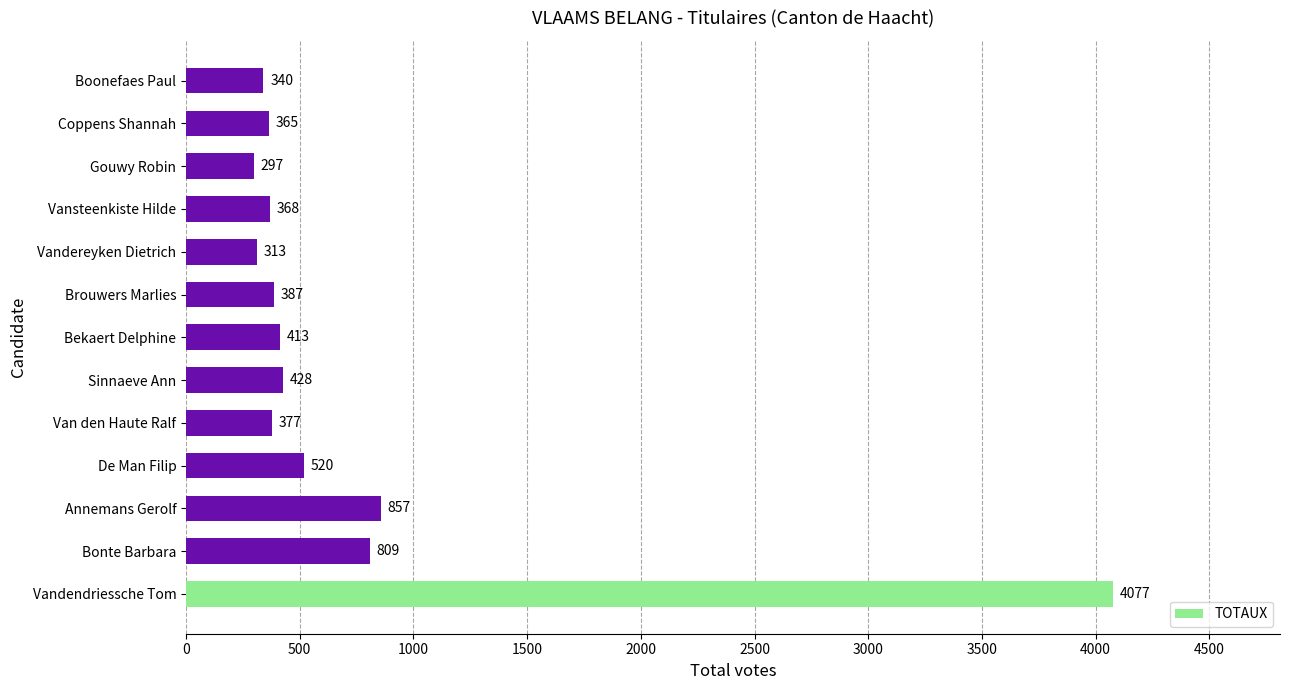

List the labels in order of value, smallest first.

Gouwy Robin, Vandereyken Dietrich, Boonefaes Paul, Coppens Shannah, Vansteenkiste Hilde, Van den Haute Ralf, Brouwers Marlies, Bekaert Delphine, Sinnaeve Ann, De Man Filip, Bonte Barbara, Annemans Gerolf, Vandendriessche Tom